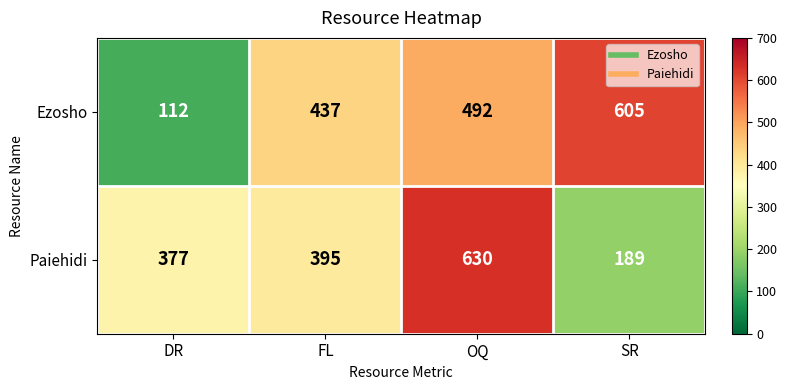

What value does the Paiehidi series have at DR, to the nearest 5?

375